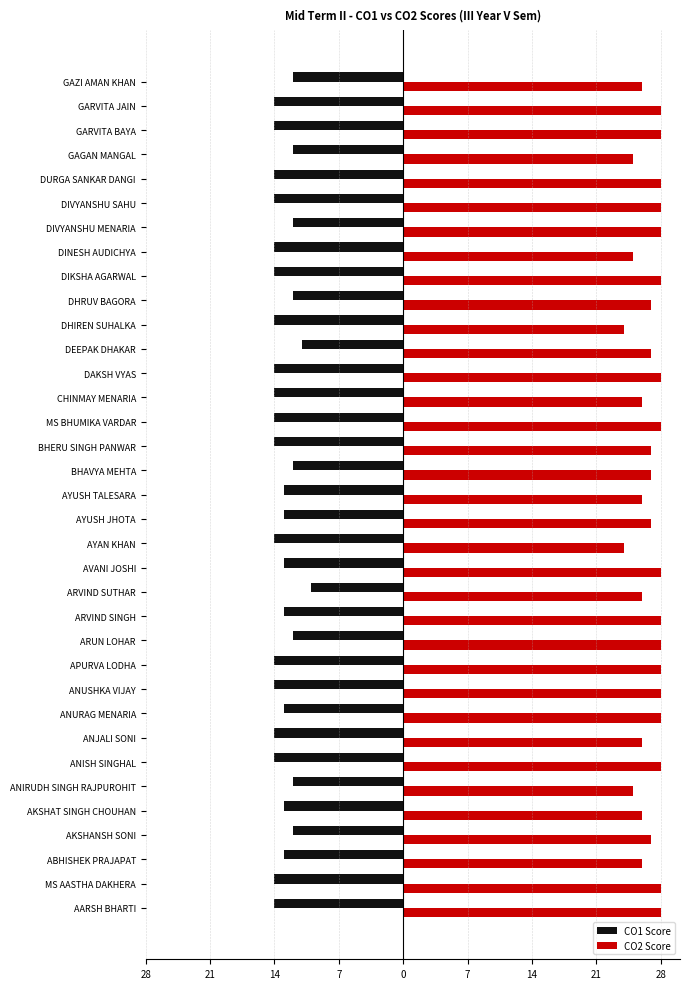

Where does the CO2 Score series first go above 27?

AARSH BHARTI